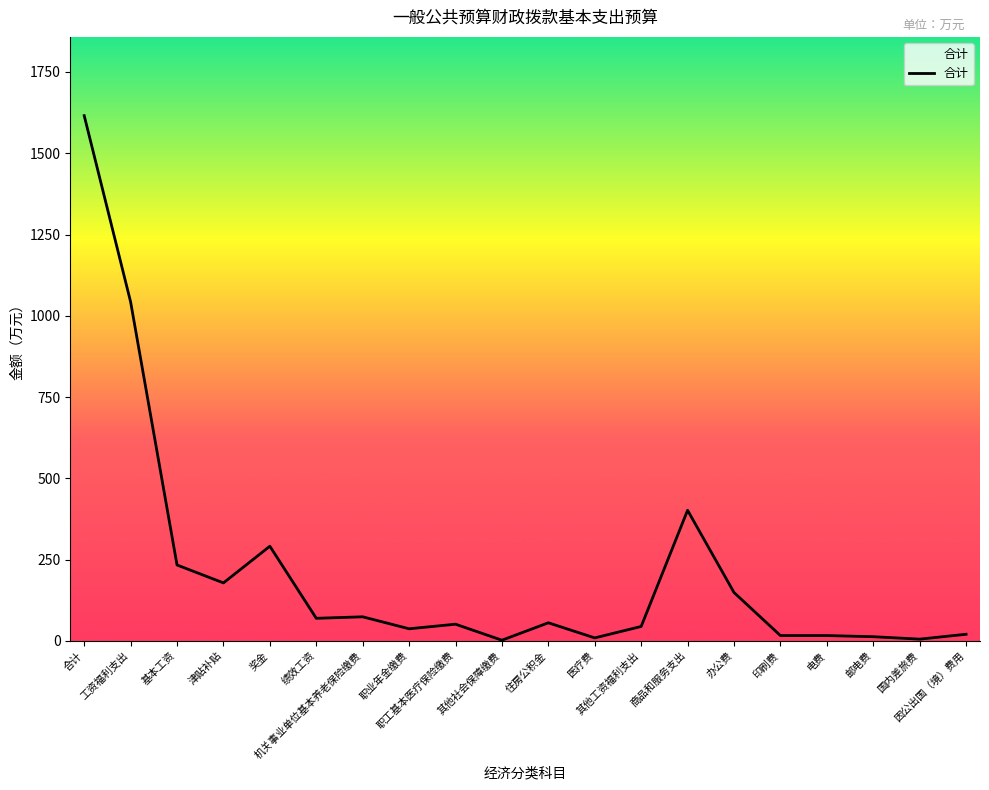

Approximately how many times larger is the value at 基本工资 compared to 医疗费?

26.5